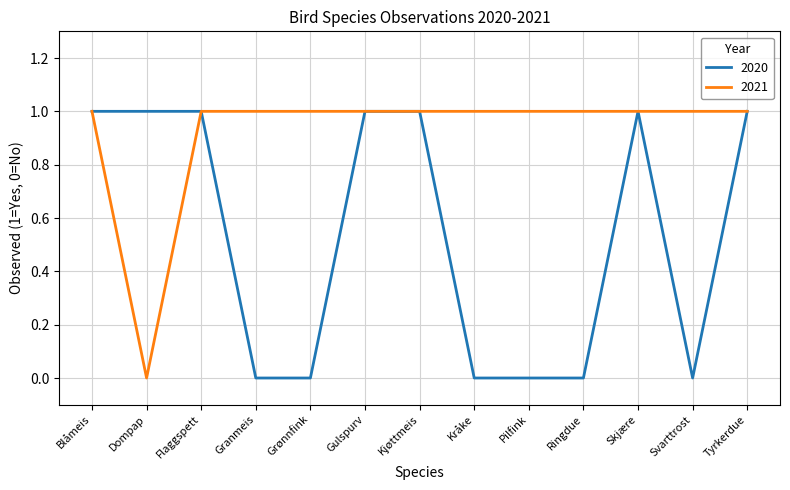

What position from the right is Flaggspett?

11